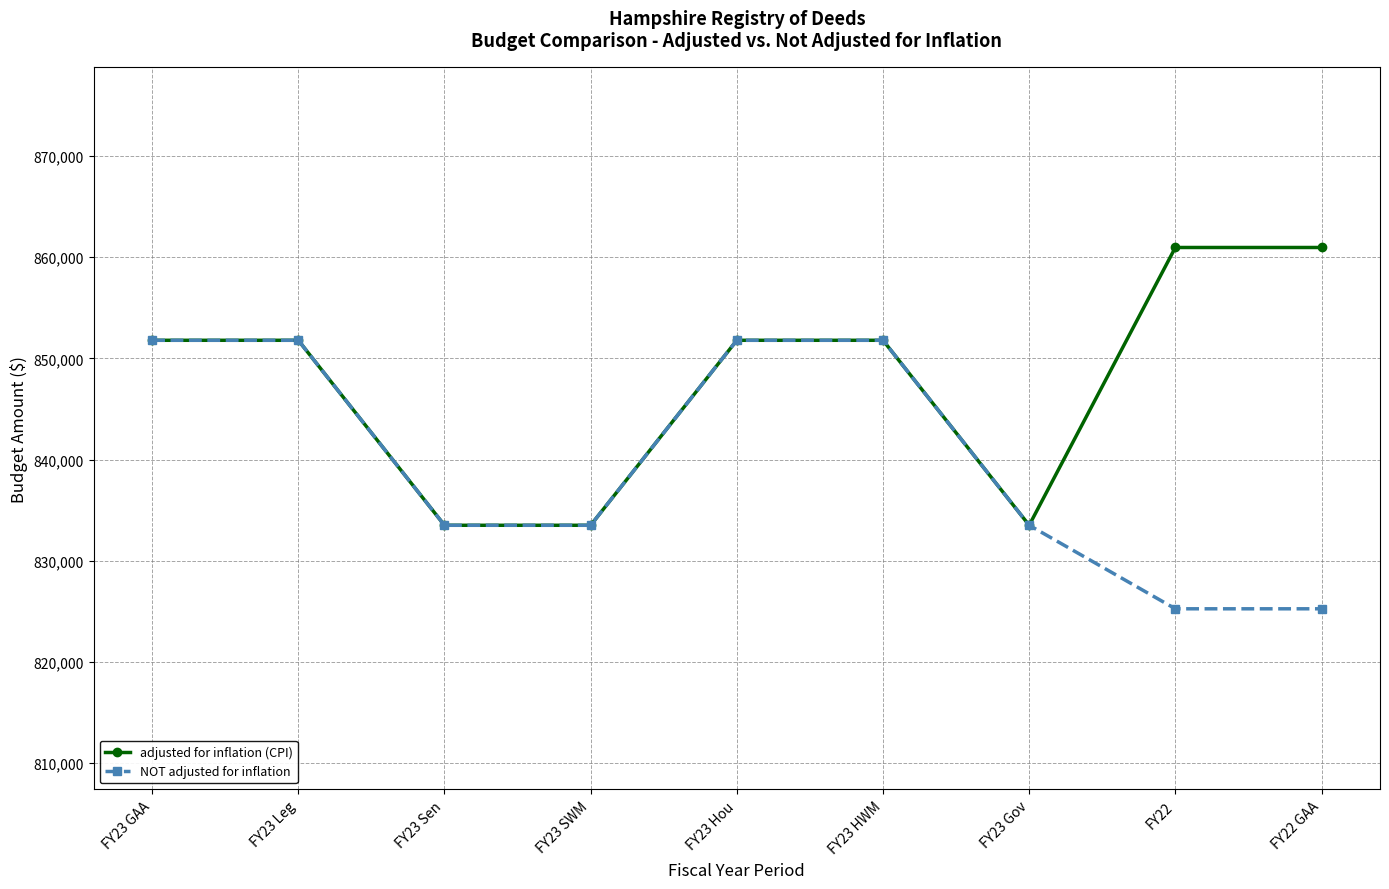

How many lines are shown in the chart?

2